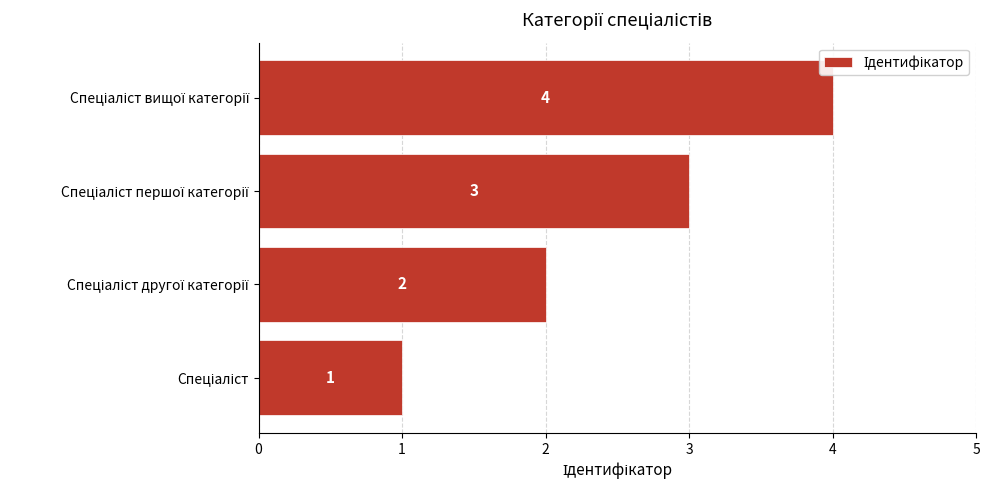

How many values are between 2 and 4?

3